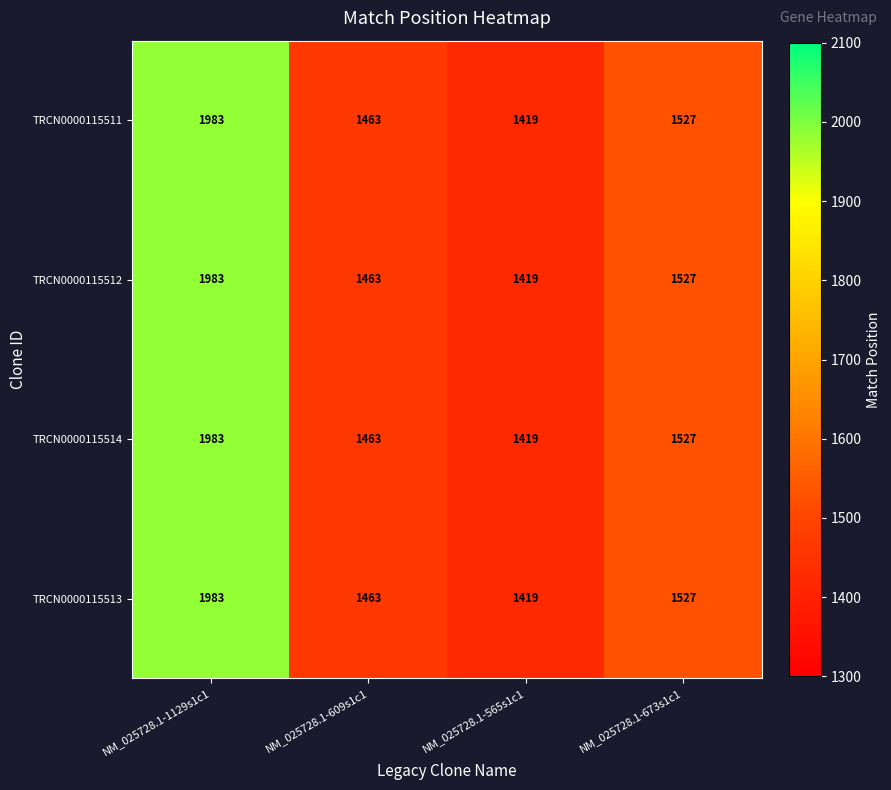

List the labels in order of TRCN0000115513 value, largest first.

NM_025728.1-1129s1c1, NM_025728.1-673s1c1, NM_025728.1-609s1c1, NM_025728.1-565s1c1